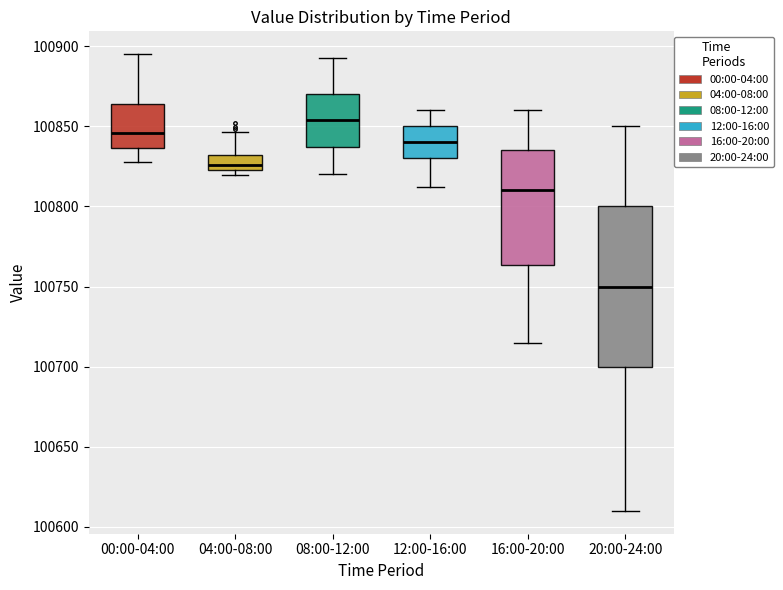

Where is the upper edge of the box for 00:00-04:00 on the y-axis? The values are not printed on the chart, so give them approximately, as read against the axis.

100865